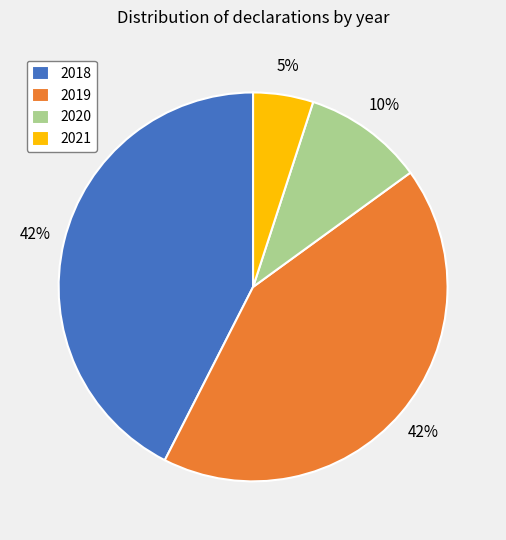

How many slices are in this pie chart?

4